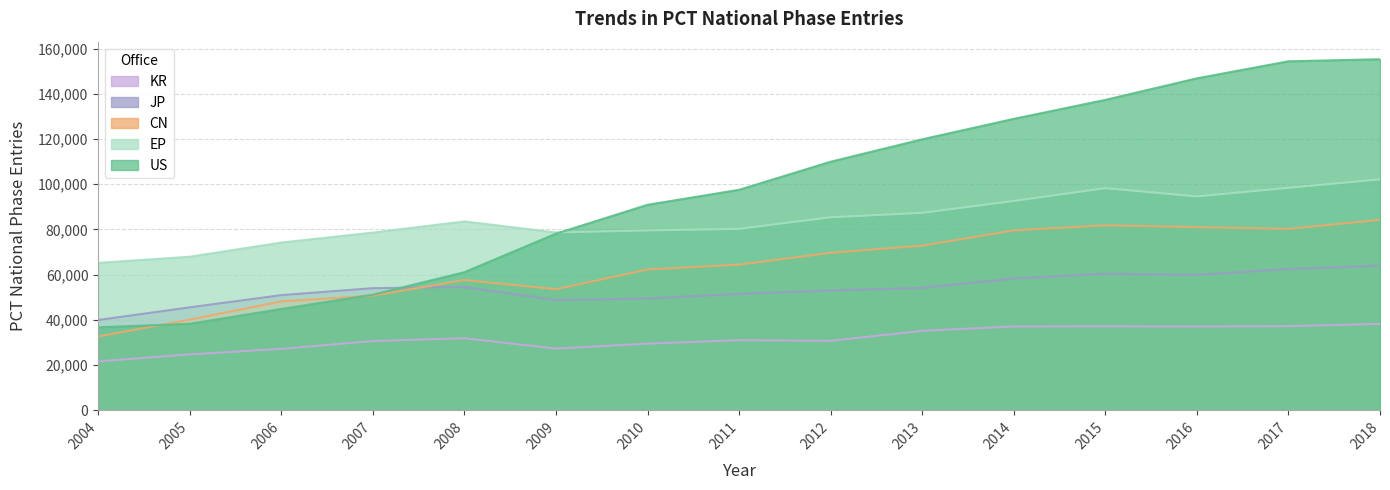

What is the sum of the US values at 2005 and 2012?

148272